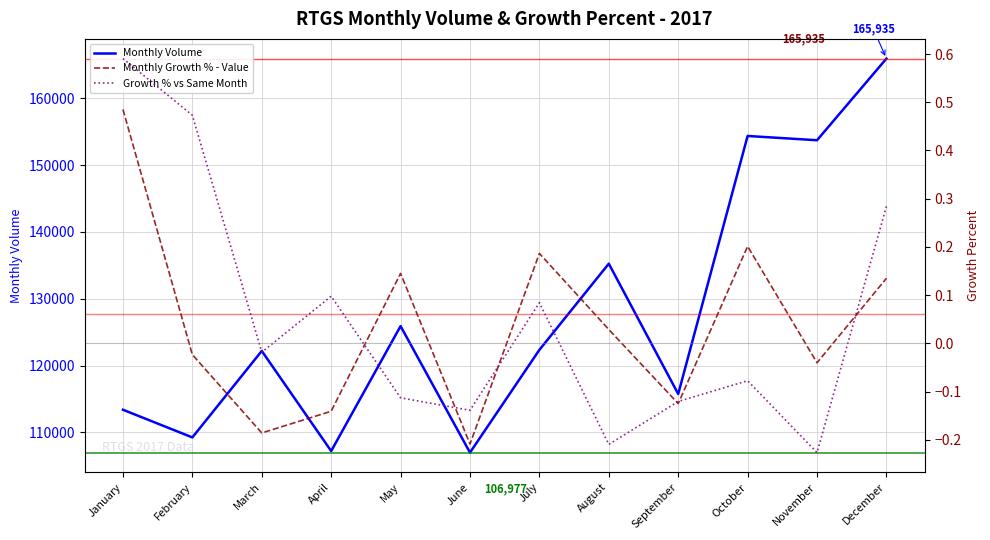

Reading left to right, transcribe all the data shown in this chart.

Monthly Volume: 113389.0	109247.0	122188.0	107206.0	125904.0	106977.0	122349.0	135246.0	115745.0	154355.0	153718.0	165935.0
Monthly Growth % - Value: 0.5	-0.0	-0.2	-0.1	0.1	-0.2	0.2	0.0	-0.1	0.2	-0.0	0.1
Growth % vs Same Month: 0.6	0.5	-0.0	0.1	-0.1	-0.1	0.1	-0.2	-0.1	-0.1	-0.2	0.3